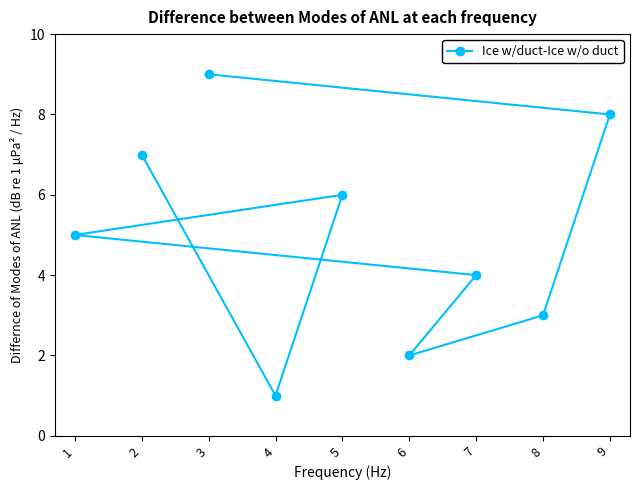

Reading left to right, extract all data points from this chart.

1=5	2=7	3=9	4=1	5=6	6=2	7=4	8=3	9=8